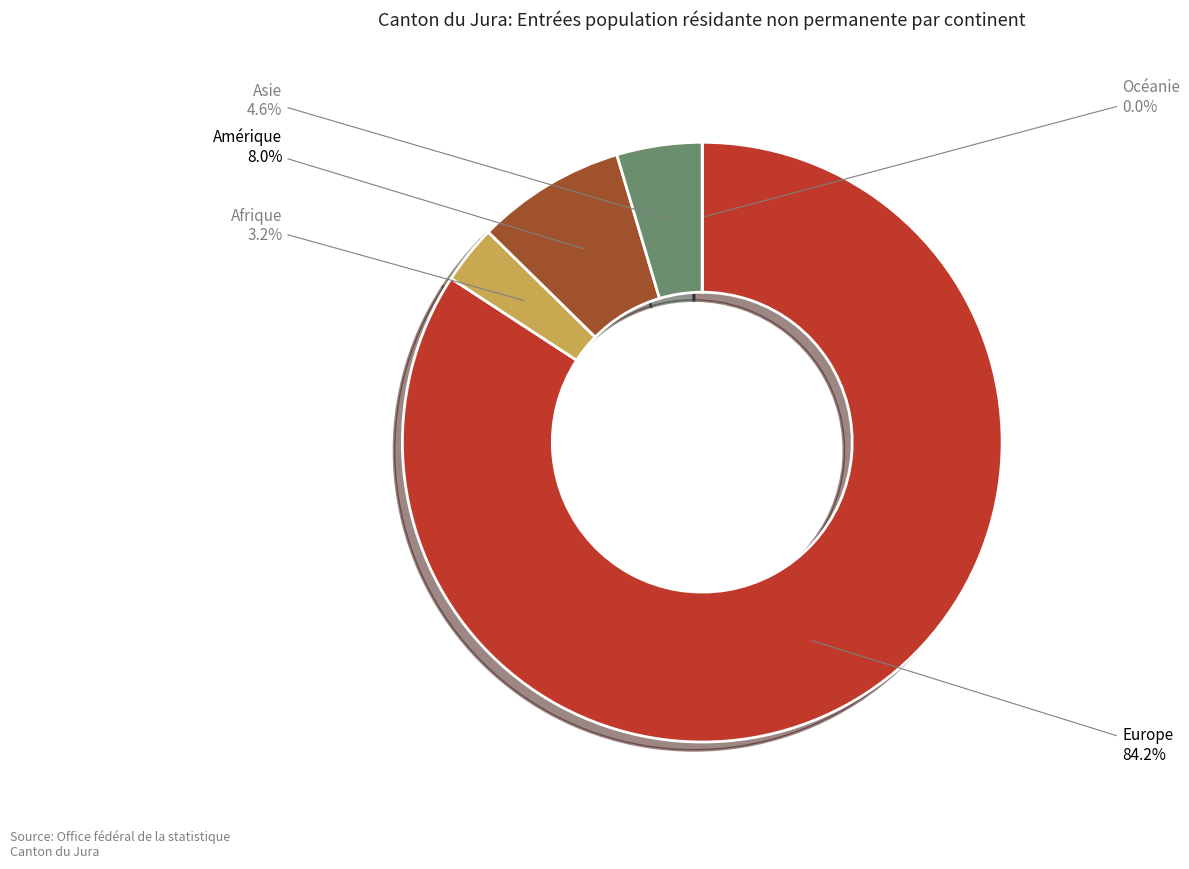

Combined, do Asie and Afrique account for over 50%?

No